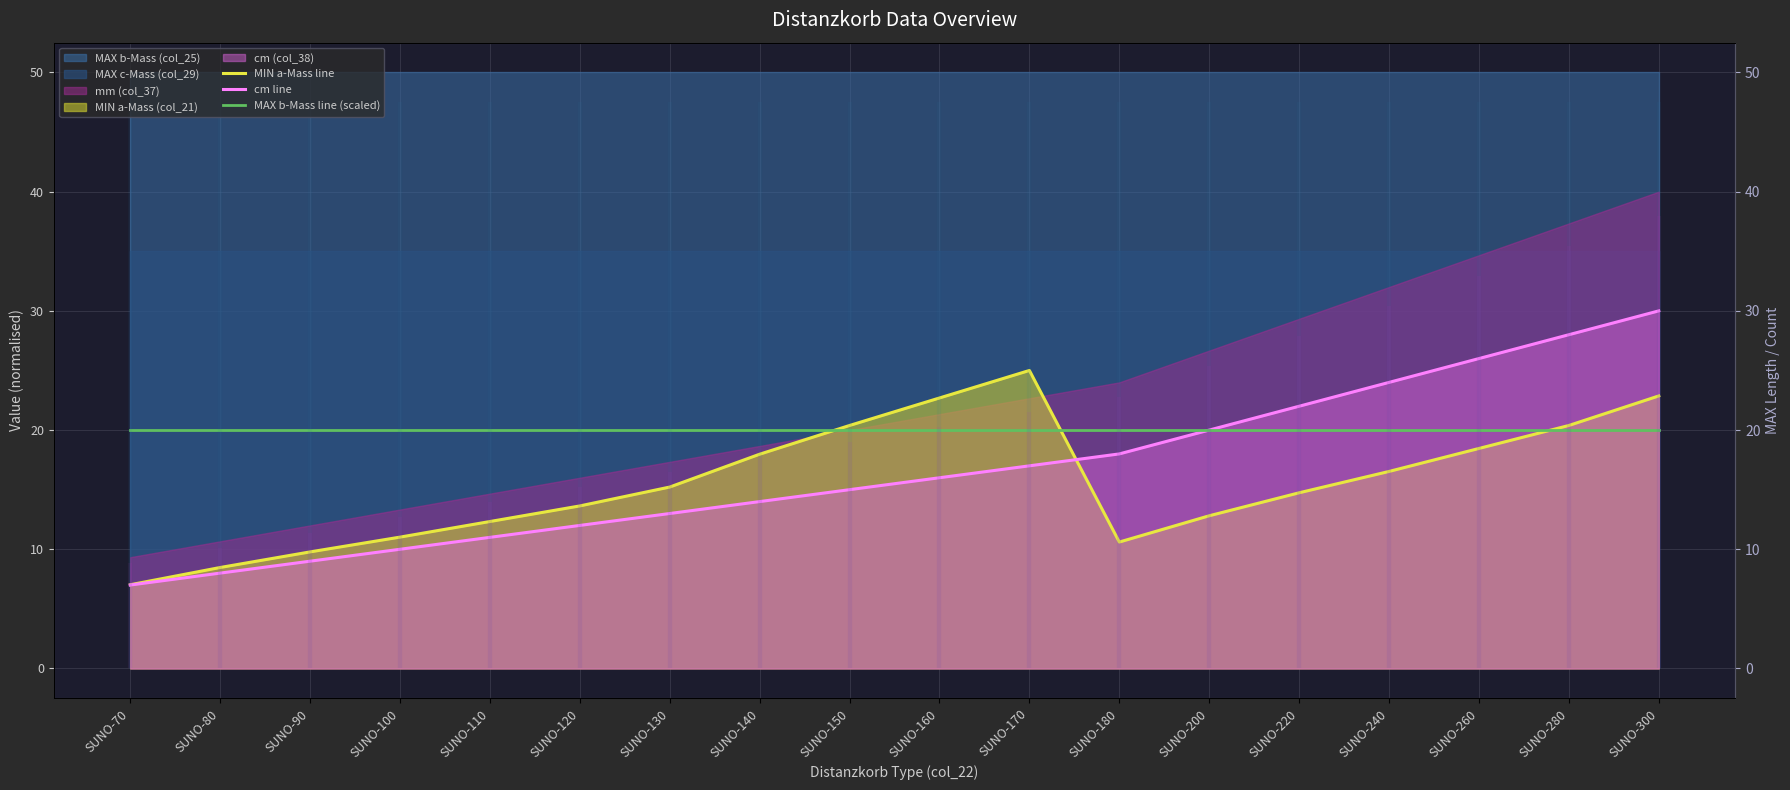

Is it true that MIN a-Mass line equals 11.0 at SUNO-100?

True